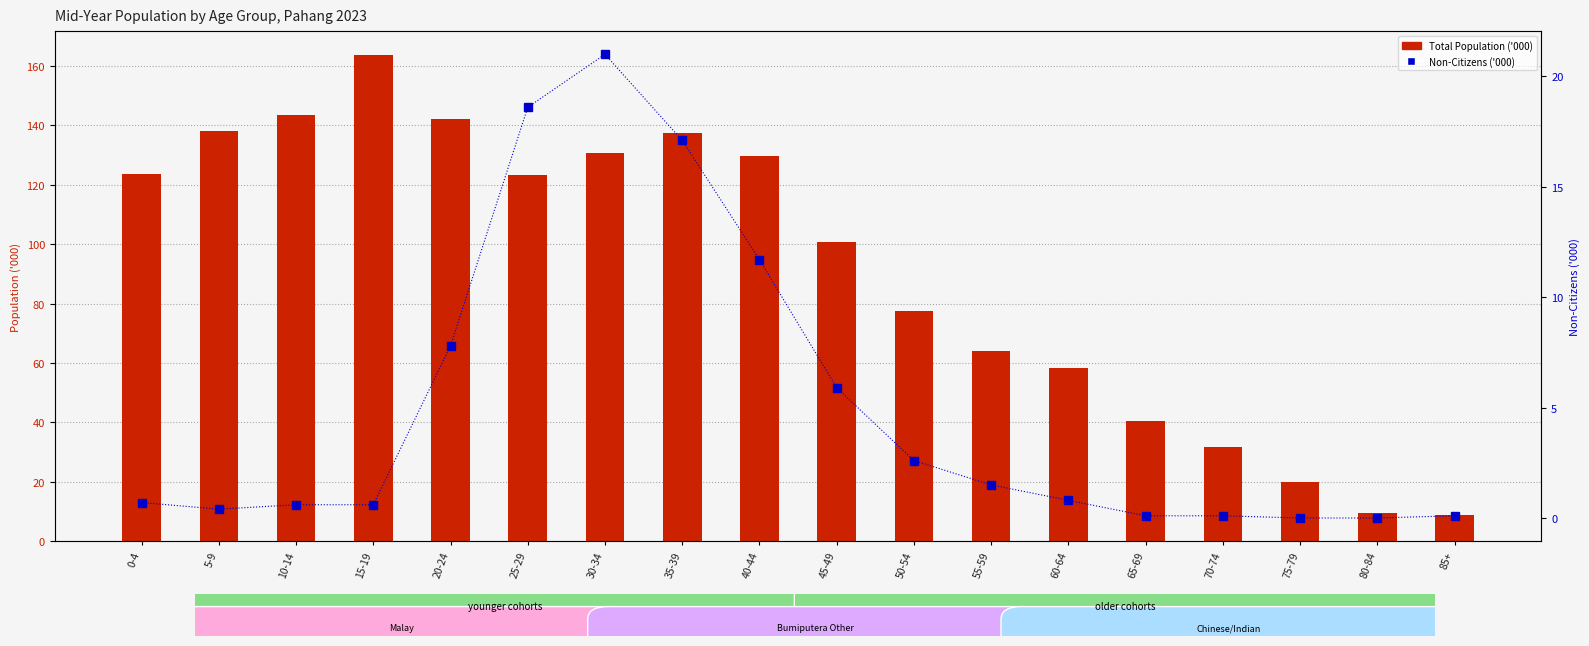

Where is Total Population nearest to the value 86?

50-54